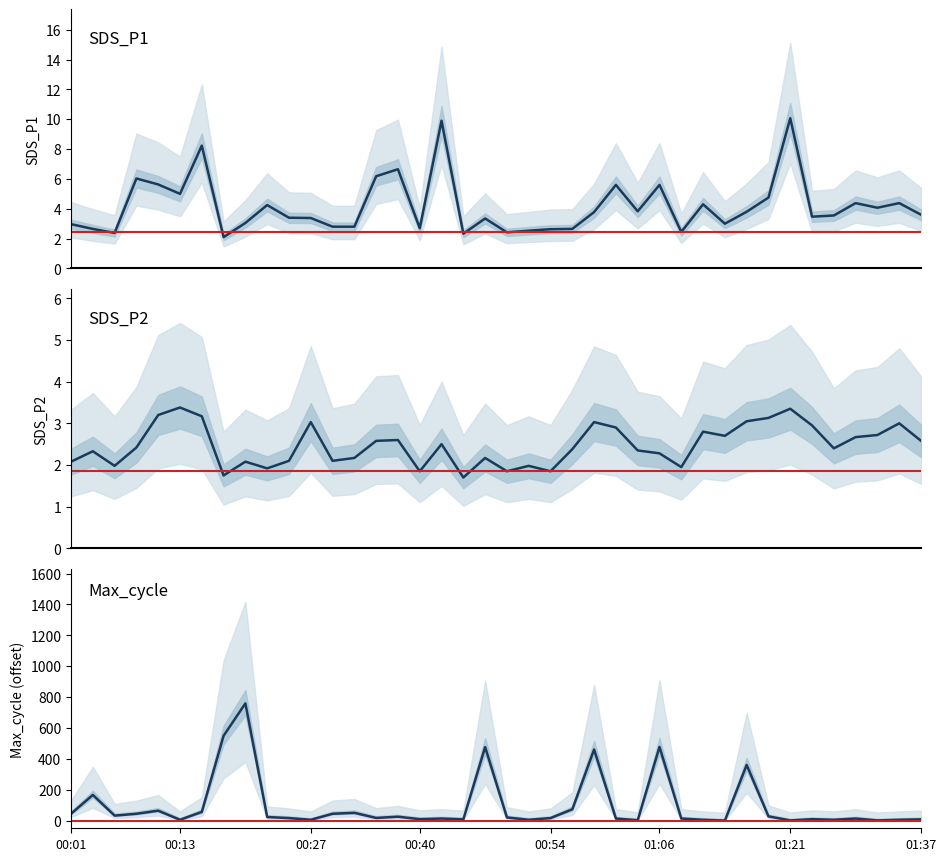

What is the spread (max minus min) of values at 38?

2.0